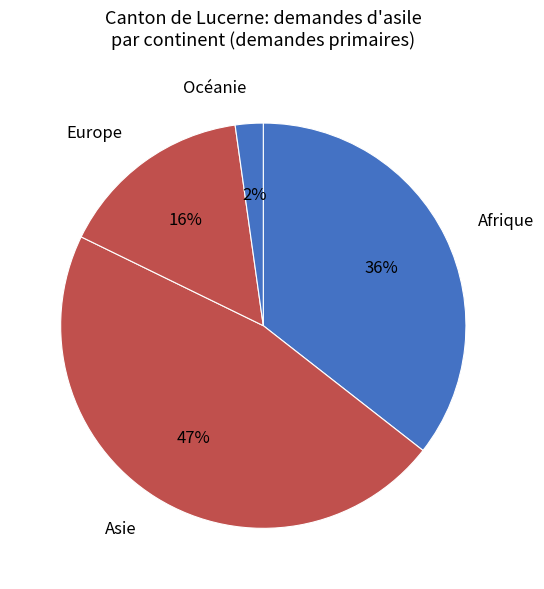

Rank the categories by value from highest to lowest.

Asie, Afrique, Europe, Océanie